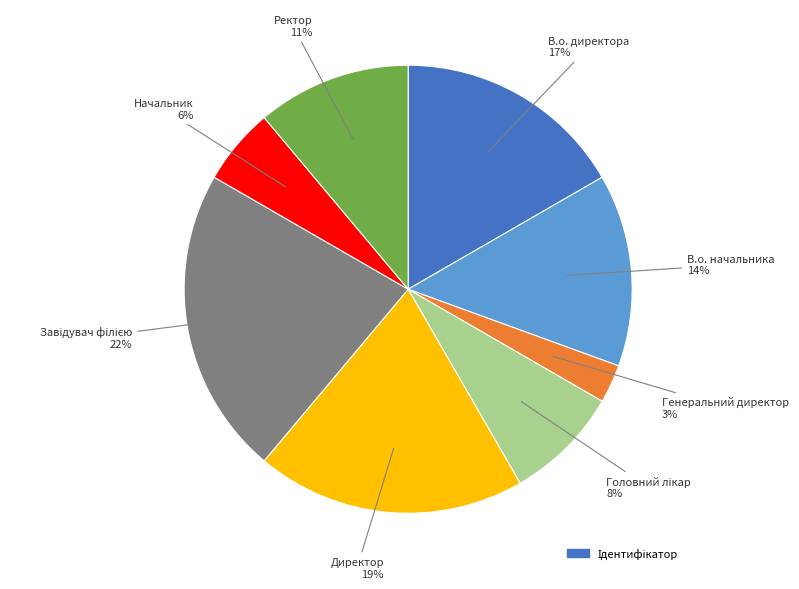

Is there a majority slice in this chart?

No